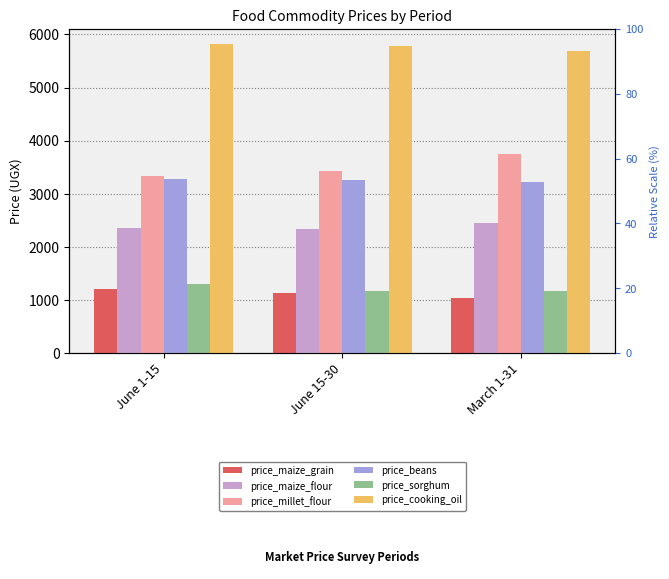

How many bars are there in each group?

6